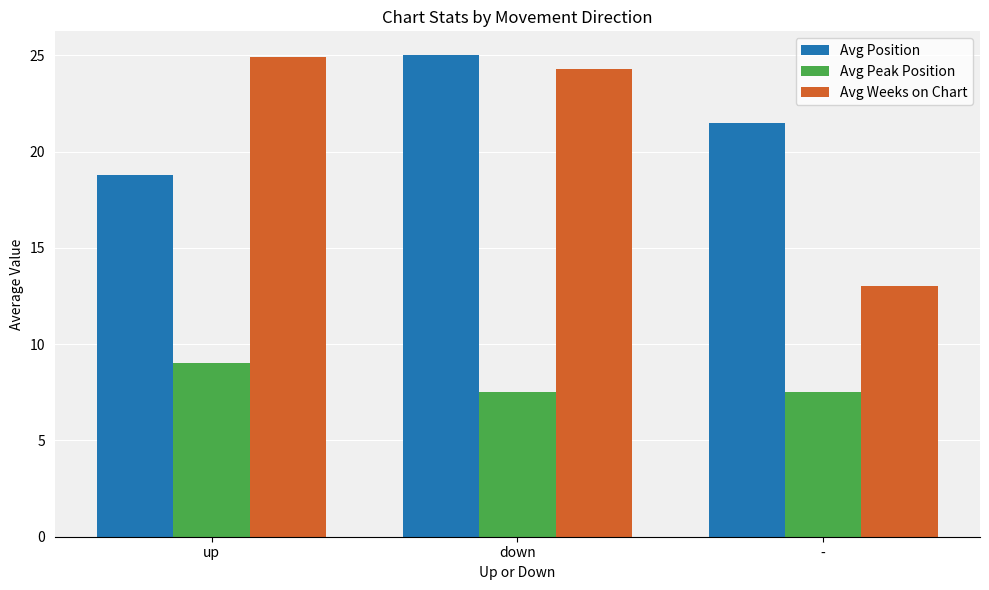

List the labels in order of Avg Position value, largest first.

down, -, up